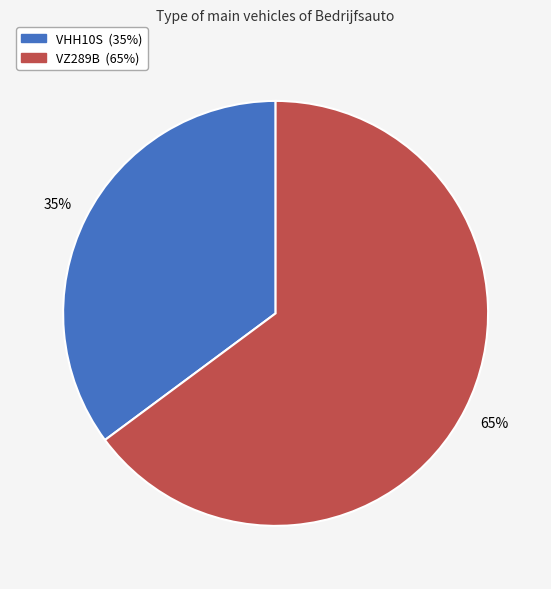

Between VHH10S and VZ289B, which is larger?

VZ289B